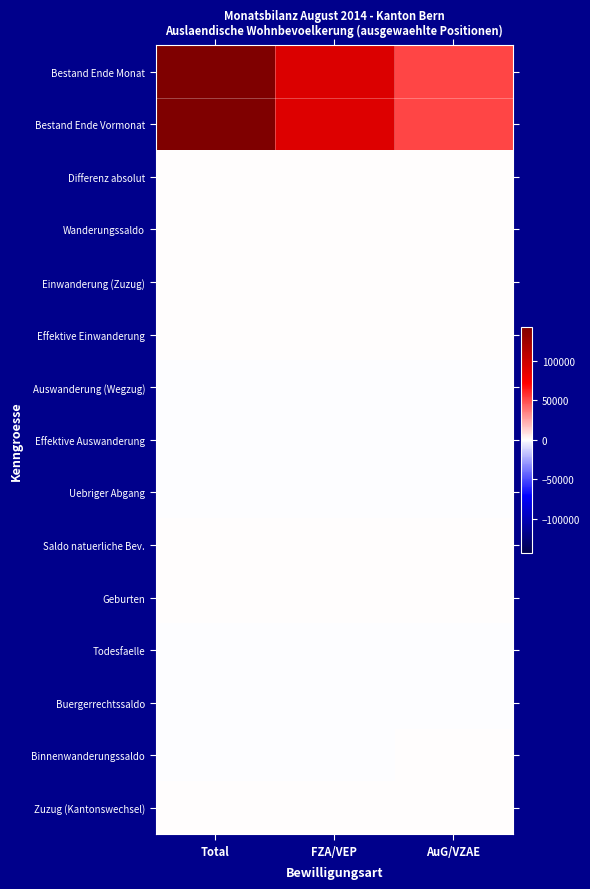

At AuG/VZAE, list the series in order from smallest to largest.

Buergerrechtssaldo, Auswanderung (Wegzug), Effektive Auswanderung, Uebriger Abgang, Todesfaelle, Binnenwanderungssaldo, Zuzug (Kantonswechsel), Saldo natuerliche Bev., Geburten, Differenz absolut, Effektive Einwanderung, Wanderungssaldo, Einwanderung (Zuzug), Bestand Ende Vormonat, Bestand Ende Monat